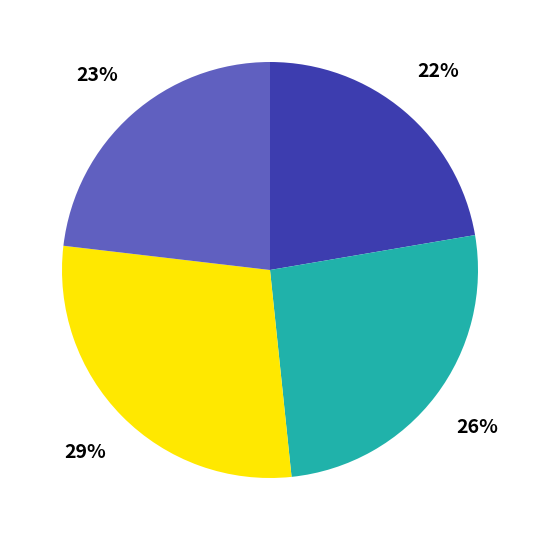

Does any single category account for the majority?

No